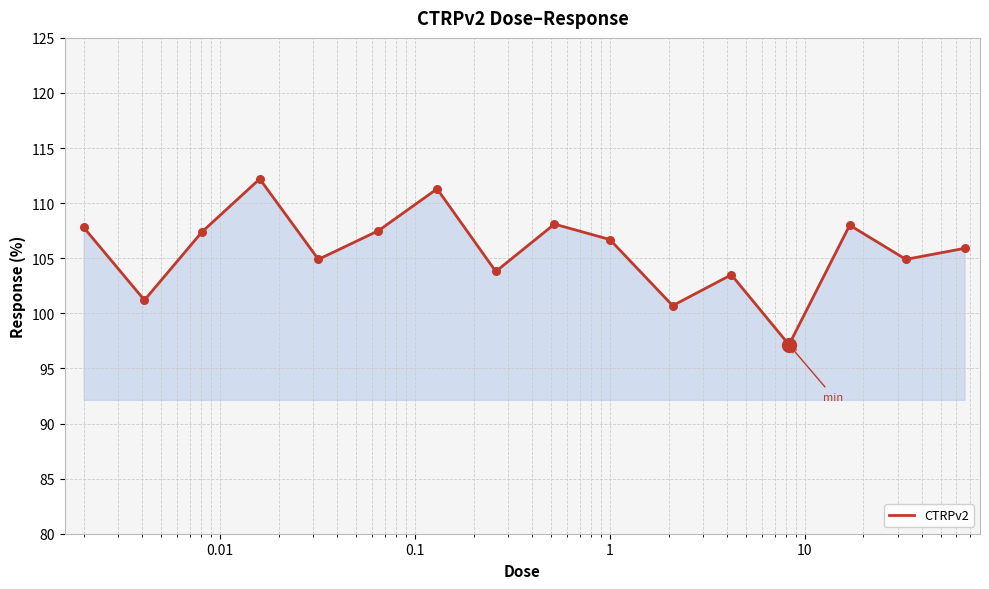

What is the maximum value shown in the chart?

112.2